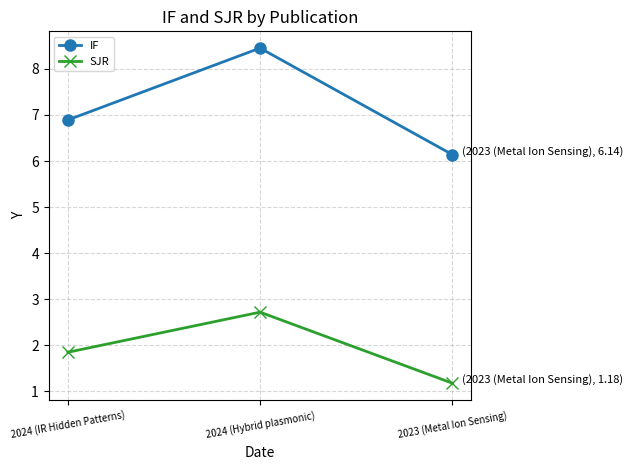

At how many categories does at least one series exceed 3?

3